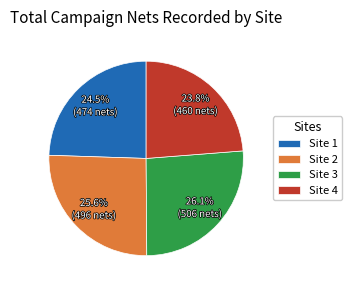

Combined, do Site 3 and Site 1 account for over 50%?

Yes